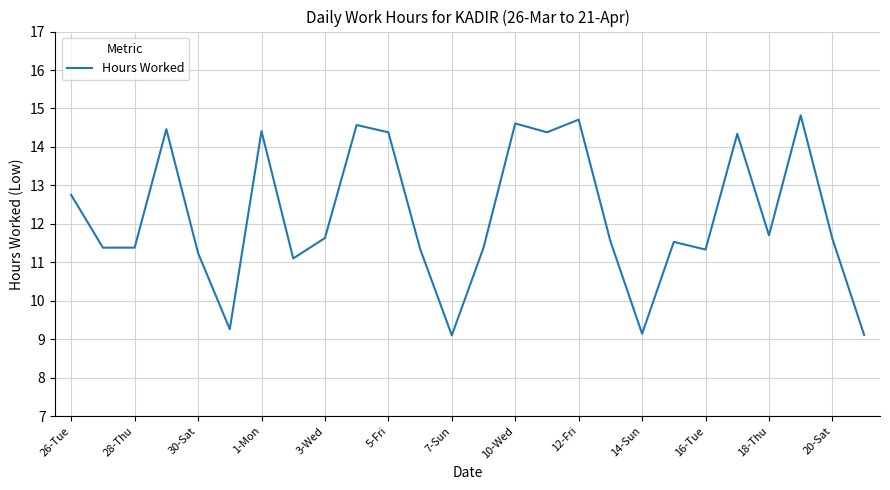

What is the smallest value displayed?

9.1